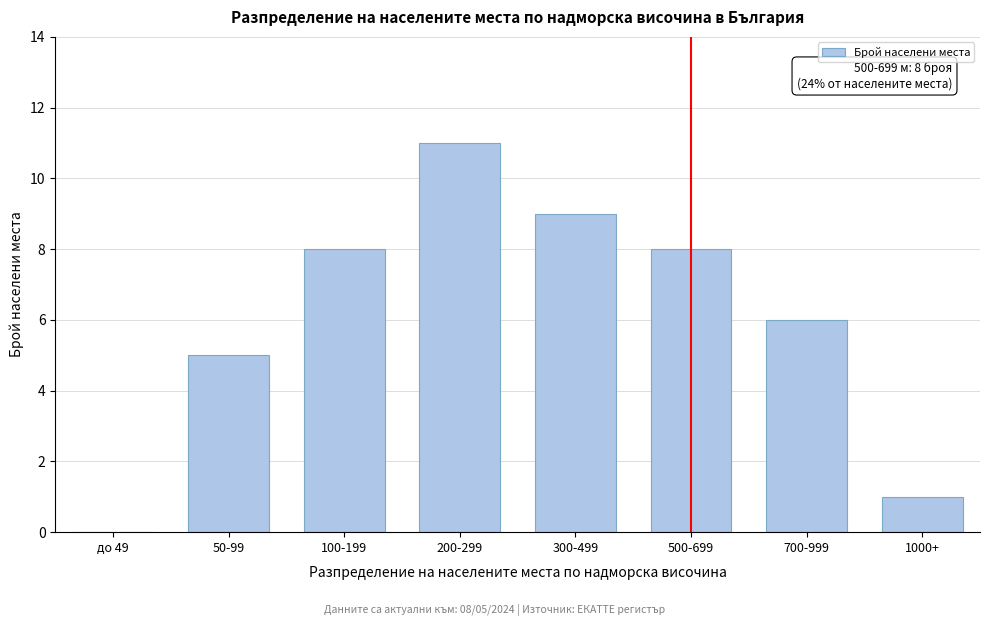

Reading left to right, what are all the values shown in this chart?

до 49=0	50-99=5	100-199=8	200-299=11	300-499=9	500-699=8	700-999=6	1000+=1